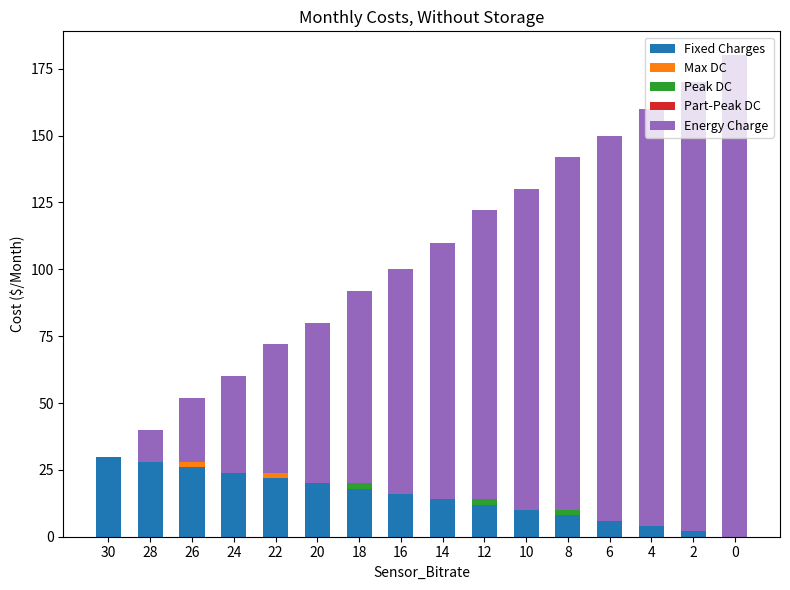

Count the number of categories in the chart.

16